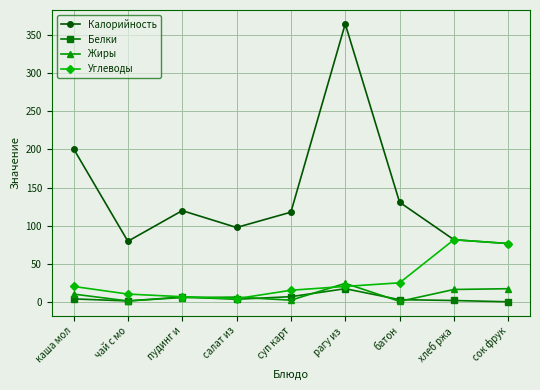

How many distinct data groups are displayed?

4